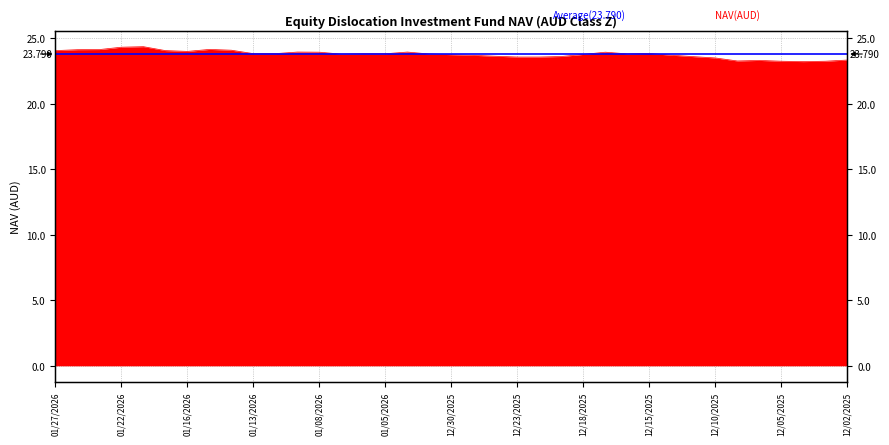

What is the difference between the second highest and second lowest values?

1.1